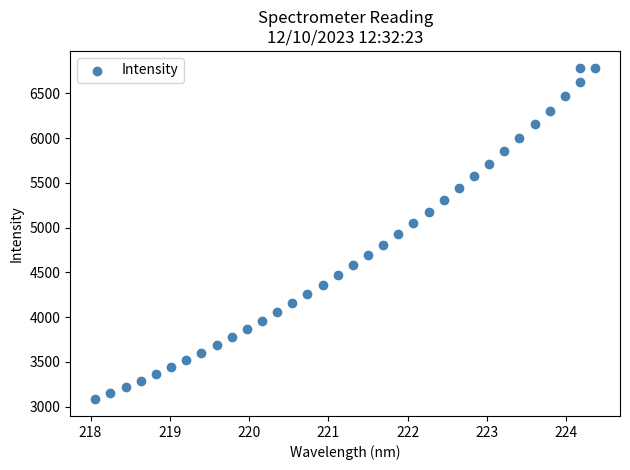

What is the range of X values (max minus min)?

6.3